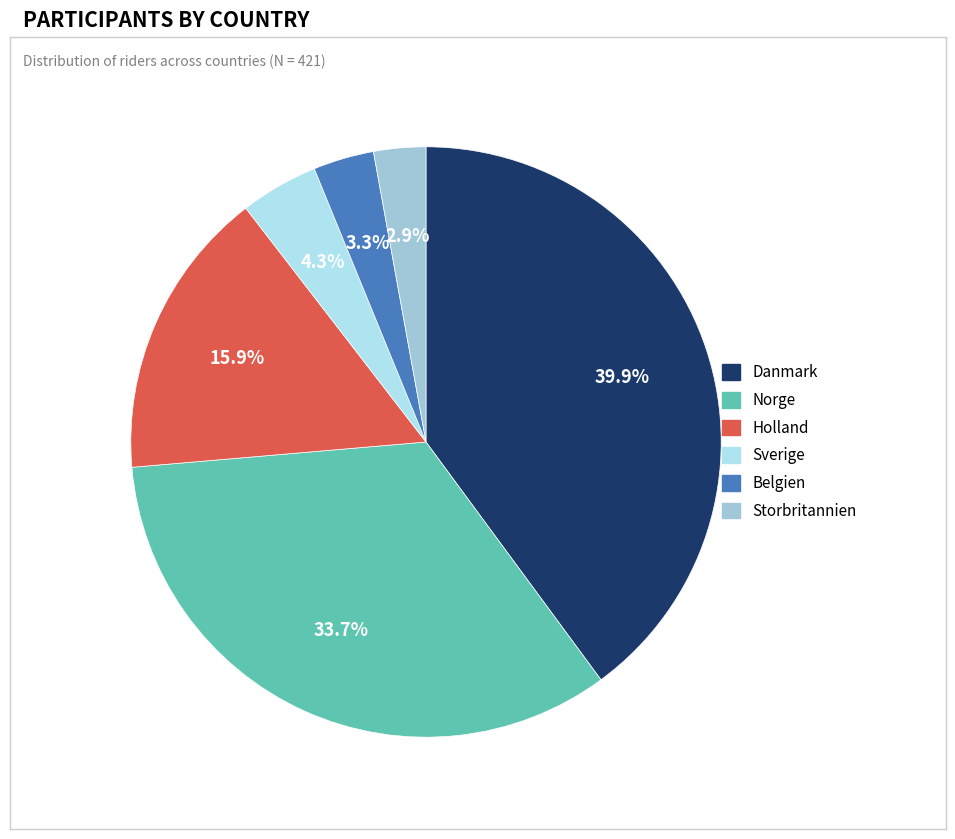

How many segments does this pie chart have?

6